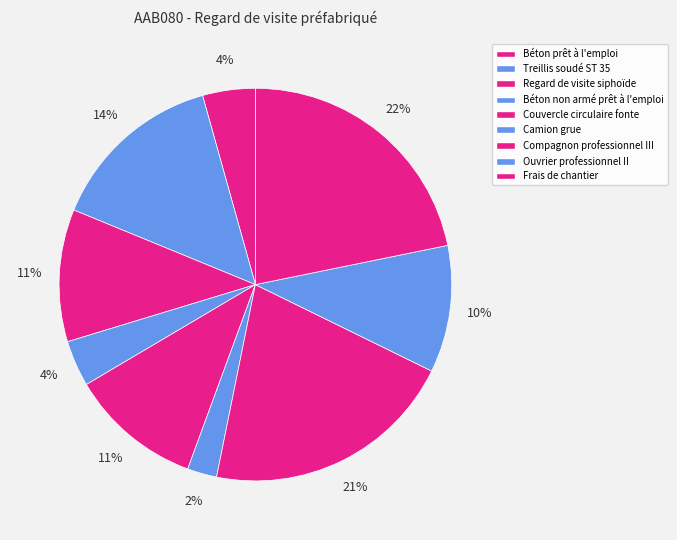

Which slice is the largest?

Frais de chantier